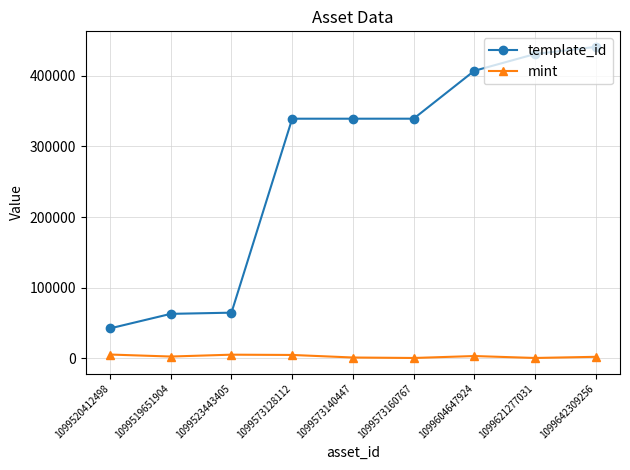

What is the label of the 6th point from the left?

1099573160767